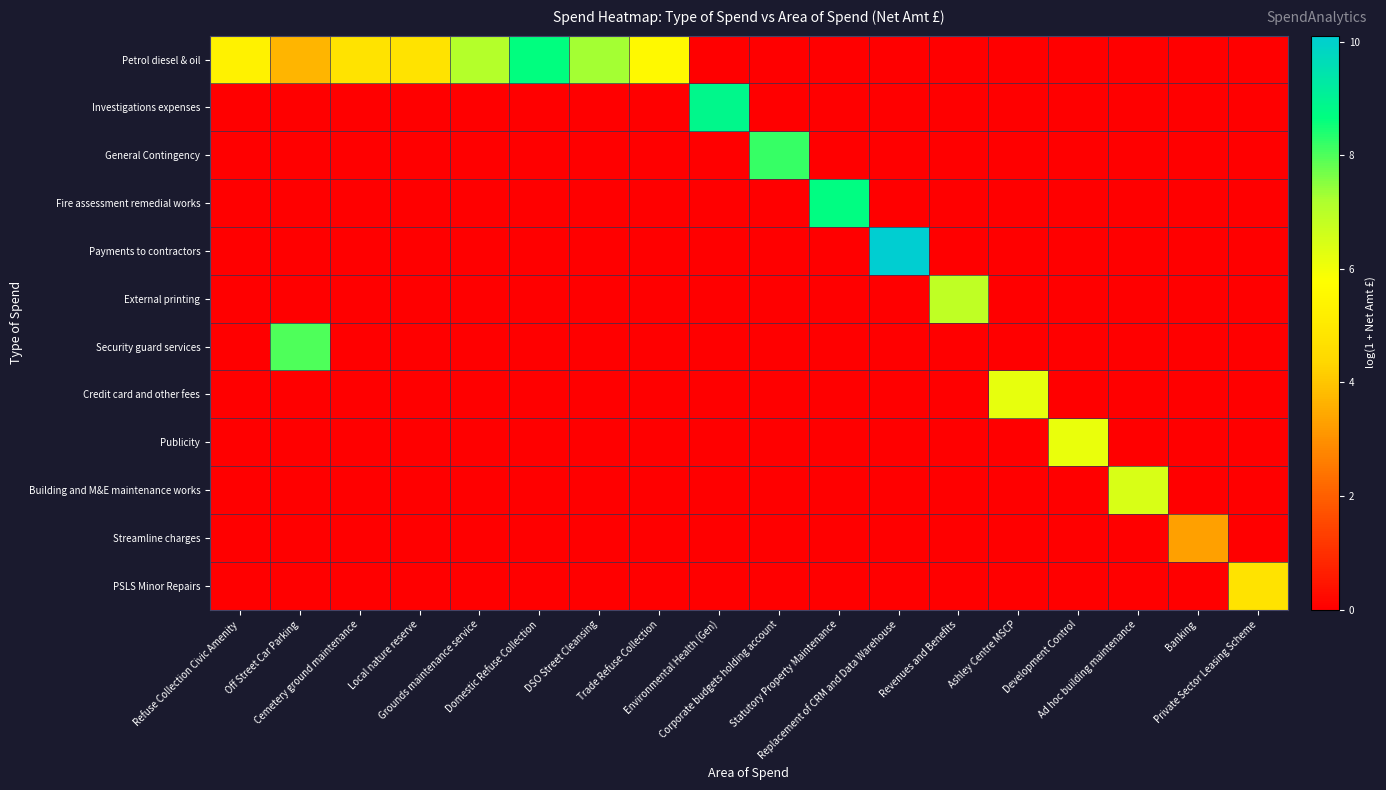

Reading right to left, extract all data points from this chart.

Petrol diesel & oil: Private Sector Leasing Scheme=0.0	Banking=0.0	Ad hoc building maintenance=0.0	Development Control=0.0	Ashley Centre MSCP=0.0	Revenues and Benefits=0.0	Replacement of CRM and Data Warehouse=0.0	Statutory Property Maintenance=0.0	Corporate budgets holding account=0.0	Environmental Health (Gen)=0.0	Trade Refuse Collection=5.6	DSO Street Cleansing=7.3	Domestic Refuse Collection=8.7	Grounds maintenance service=7.1	Local nature reserve=4.8	Cemetery ground maintenance=4.8	Off Street Car Parking=3.7	Refuse Collection Civic Amenity=5.3
Investigations expenses: Private Sector Leasing Scheme=0.0	Banking=0.0	Ad hoc building maintenance=0.0	Development Control=0.0	Ashley Centre MSCP=0.0	Revenues and Benefits=0.0	Replacement of CRM and Data Warehouse=0.0	Statutory Property Maintenance=0.0	Corporate budgets holding account=0.0	Environmental Health (Gen)=8.9	Trade Refuse Collection=0.0	DSO Street Cleansing=0.0	Domestic Refuse Collection=0.0	Grounds maintenance service=0.0	Local nature reserve=0.0	Cemetery ground maintenance=0.0	Off Street Car Parking=0.0	Refuse Collection Civic Amenity=0.0
General Contingency: Private Sector Leasing Scheme=0.0	Banking=0.0	Ad hoc building maintenance=0.0	Development Control=0.0	Ashley Centre MSCP=0.0	Revenues and Benefits=0.0	Replacement of CRM and Data Warehouse=0.0	Statutory Property Maintenance=0.0	Corporate budgets holding account=8.2	Environmental Health (Gen)=0.0	Trade Refuse Collection=0.0	DSO Street Cleansing=0.0	Domestic Refuse Collection=0.0	Grounds maintenance service=0.0	Local nature reserve=0.0	Cemetery ground maintenance=0.0	Off Street Car Parking=0.0	Refuse Collection Civic Amenity=0.0
Fire assessment remedial works: Private Sector Leasing Scheme=0.0	Banking=0.0	Ad hoc building maintenance=0.0	Development Control=0.0	Ashley Centre MSCP=0.0	Revenues and Benefits=0.0	Replacement of CRM and Data Warehouse=0.0	Statutory Property Maintenance=8.7	Corporate budgets holding account=0.0	Environmental Health (Gen)=0.0	Trade Refuse Collection=0.0	DSO Street Cleansing=0.0	Domestic Refuse Collection=0.0	Grounds maintenance service=0.0	Local nature reserve=0.0	Cemetery ground maintenance=0.0	Off Street Car Parking=0.0	Refuse Collection Civic Amenity=0.0
Payments to contractors: Private Sector Leasing Scheme=0.0	Banking=0.0	Ad hoc building maintenance=0.0	Development Control=0.0	Ashley Centre MSCP=0.0	Revenues and Benefits=0.0	Replacement of CRM and Data Warehouse=10.1	Statutory Property Maintenance=0.0	Corporate budgets holding account=0.0	Environmental Health (Gen)=0.0	Trade Refuse Collection=0.0	DSO Street Cleansing=0.0	Domestic Refuse Collection=0.0	Grounds maintenance service=0.0	Local nature reserve=0.0	Cemetery ground maintenance=0.0	Off Street Car Parking=0.0	Refuse Collection Civic Amenity=0.0
External printing: Private Sector Leasing Scheme=0.0	Banking=0.0	Ad hoc building maintenance=0.0	Development Control=0.0	Ashley Centre MSCP=0.0	Revenues and Benefits=6.9	Replacement of CRM and Data Warehouse=0.0	Statutory Property Maintenance=0.0	Corporate budgets holding account=0.0	Environmental Health (Gen)=0.0	Trade Refuse Collection=0.0	DSO Street Cleansing=0.0	Domestic Refuse Collection=0.0	Grounds maintenance service=0.0	Local nature reserve=0.0	Cemetery ground maintenance=0.0	Off Street Car Parking=0.0	Refuse Collection Civic Amenity=0.0
Security guard services: Private Sector Leasing Scheme=0.0	Banking=0.0	Ad hoc building maintenance=0.0	Development Control=0.0	Ashley Centre MSCP=0.0	Revenues and Benefits=0.0	Replacement of CRM and Data Warehouse=0.0	Statutory Property Maintenance=0.0	Corporate budgets holding account=0.0	Environmental Health (Gen)=0.0	Trade Refuse Collection=0.0	DSO Street Cleansing=0.0	Domestic Refuse Collection=0.0	Grounds maintenance service=0.0	Local nature reserve=0.0	Cemetery ground maintenance=0.0	Off Street Car Parking=8.0	Refuse Collection Civic Amenity=0.0
Credit card and other fees: Private Sector Leasing Scheme=0.0	Banking=0.0	Ad hoc building maintenance=0.0	Development Control=0.0	Ashley Centre MSCP=6.2	Revenues and Benefits=0.0	Replacement of CRM and Data Warehouse=0.0	Statutory Property Maintenance=0.0	Corporate budgets holding account=0.0	Environmental Health (Gen)=0.0	Trade Refuse Collection=0.0	DSO Street Cleansing=0.0	Domestic Refuse Collection=0.0	Grounds maintenance service=0.0	Local nature reserve=0.0	Cemetery ground maintenance=0.0	Off Street Car Parking=0.0	Refuse Collection Civic Amenity=0.0
Publicity: Private Sector Leasing Scheme=0.0	Banking=0.0	Ad hoc building maintenance=0.0	Development Control=6.1	Ashley Centre MSCP=0.0	Revenues and Benefits=0.0	Replacement of CRM and Data Warehouse=0.0	Statutory Property Maintenance=0.0	Corporate budgets holding account=0.0	Environmental Health (Gen)=0.0	Trade Refuse Collection=0.0	DSO Street Cleansing=0.0	Domestic Refuse Collection=0.0	Grounds maintenance service=0.0	Local nature reserve=0.0	Cemetery ground maintenance=0.0	Off Street Car Parking=0.0	Refuse Collection Civic Amenity=0.0
Building and M&E maintenance works: Private Sector Leasing Scheme=0.0	Banking=0.0	Ad hoc building maintenance=6.5	Development Control=0.0	Ashley Centre MSCP=0.0	Revenues and Benefits=0.0	Replacement of CRM and Data Warehouse=0.0	Statutory Property Maintenance=0.0	Corporate budgets holding account=0.0	Environmental Health (Gen)=0.0	Trade Refuse Collection=0.0	DSO Street Cleansing=0.0	Domestic Refuse Collection=0.0	Grounds maintenance service=0.0	Local nature reserve=0.0	Cemetery ground maintenance=0.0	Off Street Car Parking=0.0	Refuse Collection Civic Amenity=0.0
Streamline charges: Private Sector Leasing Scheme=0.0	Banking=3.3	Ad hoc building maintenance=0.0	Development Control=0.0	Ashley Centre MSCP=0.0	Revenues and Benefits=0.0	Replacement of CRM and Data Warehouse=0.0	Statutory Property Maintenance=0.0	Corporate budgets holding account=0.0	Environmental Health (Gen)=0.0	Trade Refuse Collection=0.0	DSO Street Cleansing=0.0	Domestic Refuse Collection=0.0	Grounds maintenance service=0.0	Local nature reserve=0.0	Cemetery ground maintenance=0.0	Off Street Car Parking=0.0	Refuse Collection Civic Amenity=0.0
PSLS Minor Repairs: Private Sector Leasing Scheme=4.8	Banking=0.0	Ad hoc building maintenance=0.0	Development Control=0.0	Ashley Centre MSCP=0.0	Revenues and Benefits=0.0	Replacement of CRM and Data Warehouse=0.0	Statutory Property Maintenance=0.0	Corporate budgets holding account=0.0	Environmental Health (Gen)=0.0	Trade Refuse Collection=0.0	DSO Street Cleansing=0.0	Domestic Refuse Collection=0.0	Grounds maintenance service=0.0	Local nature reserve=0.0	Cemetery ground maintenance=0.0	Off Street Car Parking=0.0	Refuse Collection Civic Amenity=0.0